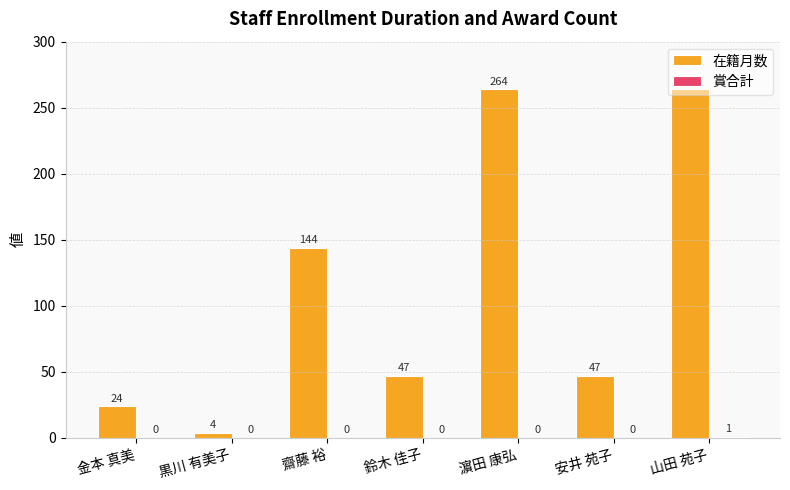

What is the highest value of the 在籍月数 series?

264